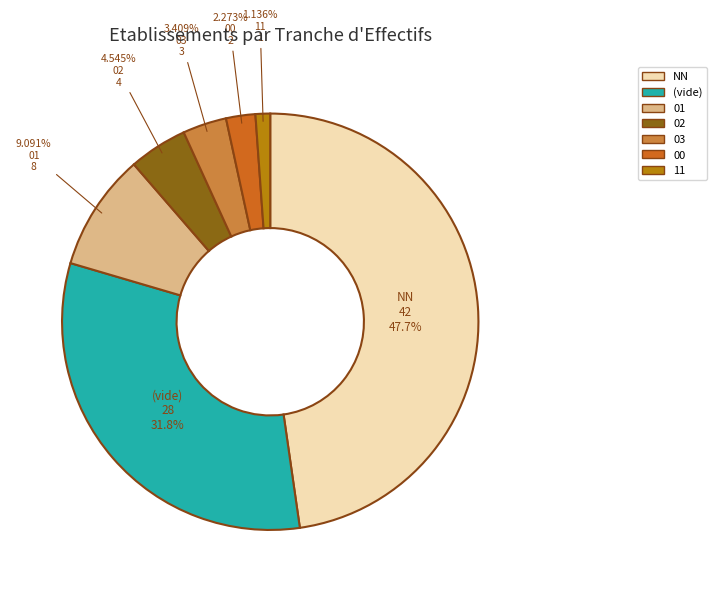

Does any single category account for the majority?

No